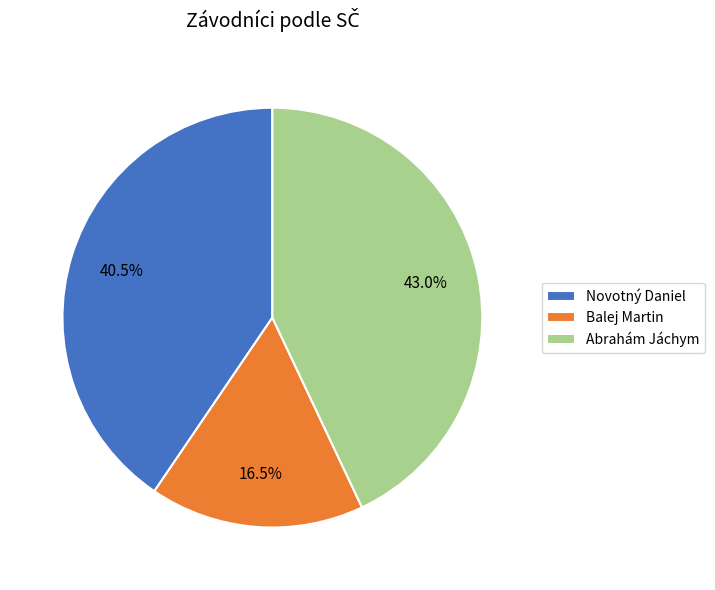

Which slice is the largest?

Abrahám Jáchym